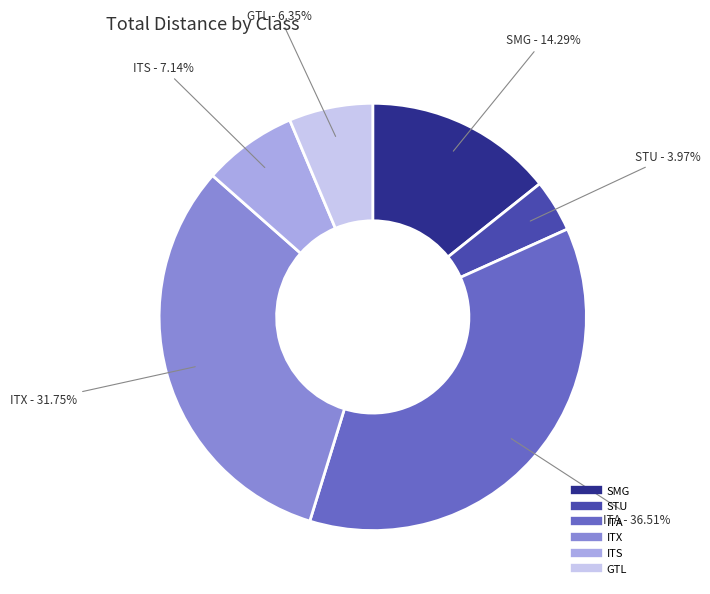

Is there a majority slice in this chart?

No